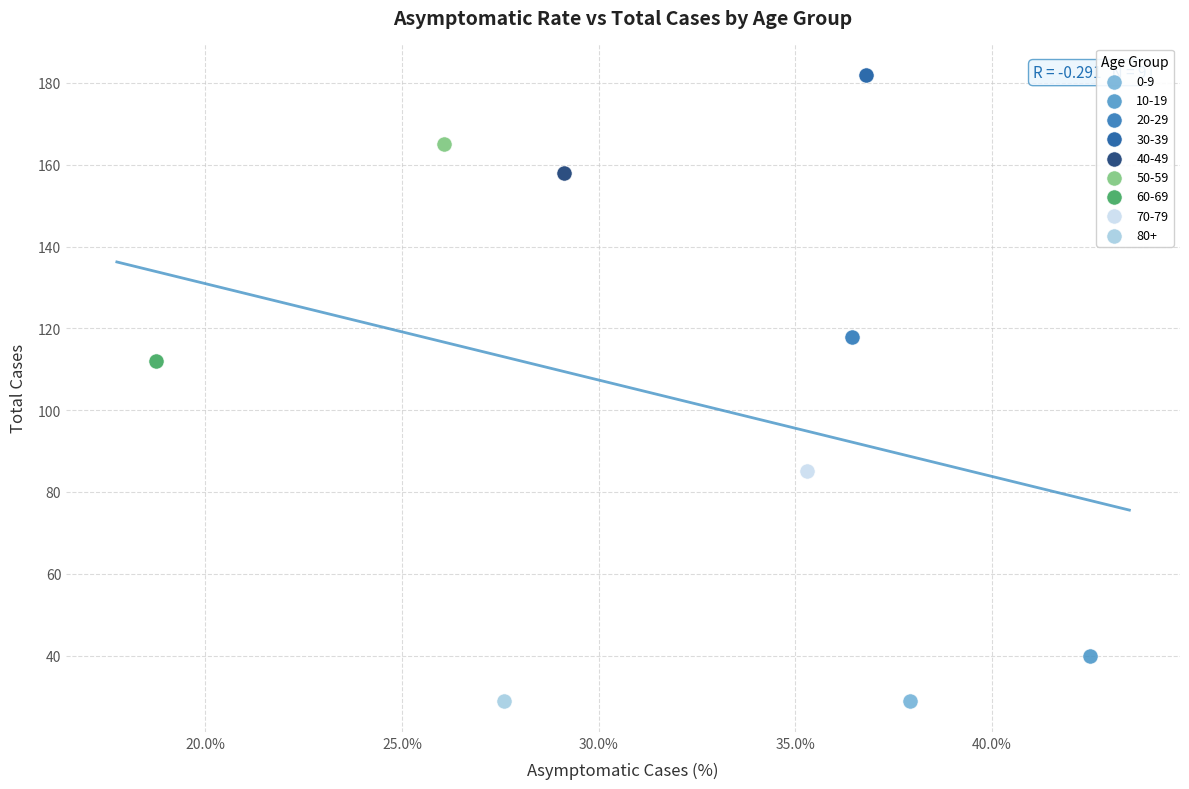

What are all the series names shown in the legend?

0-9, 10-19, 20-29, 30-39, 40-49, 50-59, 60-69, 70-79, 80+